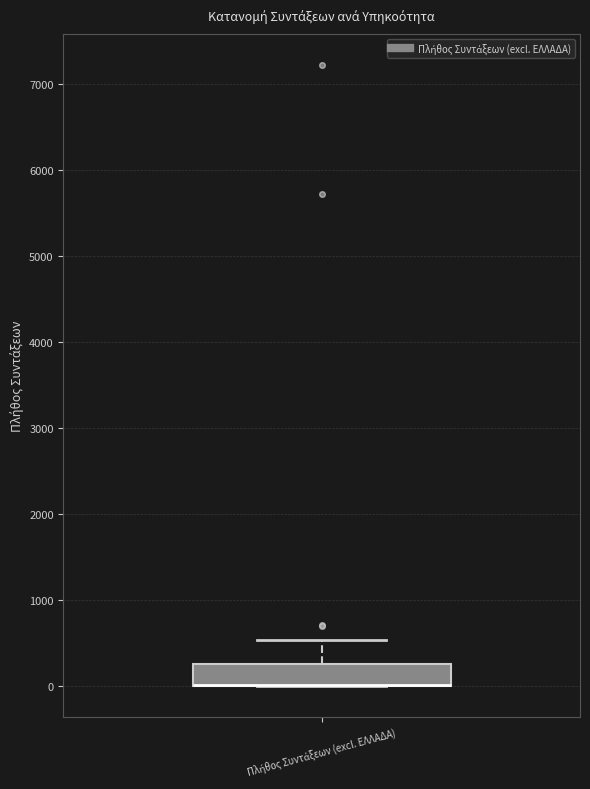

Read this box plot against the y-axis: the position of the median line, the range covered by the box, and the ends of both whiskers. The values are not printed on the chart, so give them approximately, as read against the axis.

median 0 (drawn on the box's lower edge), box 0 to 300, whiskers 0 to 500